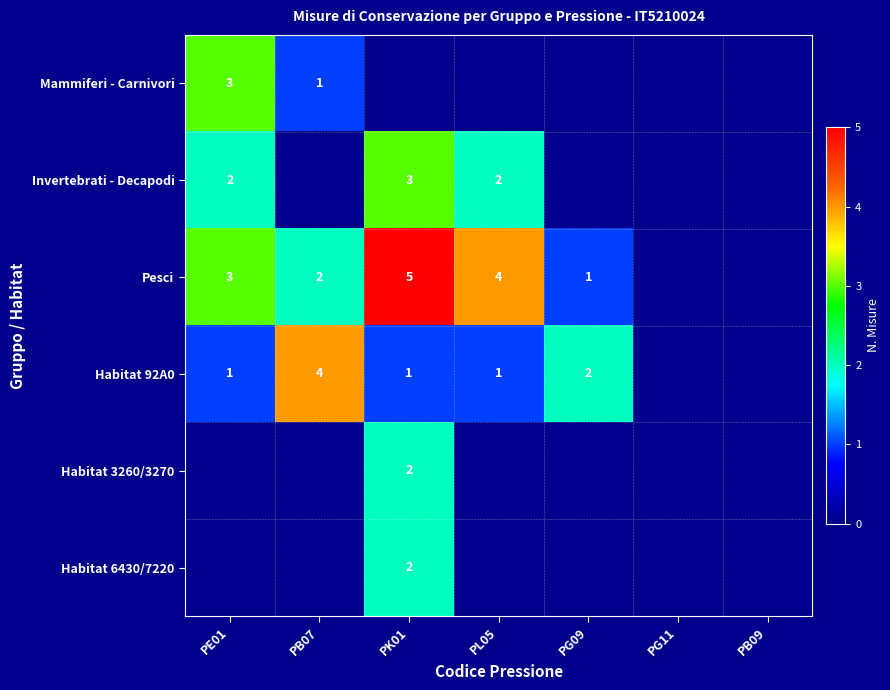

Is it true that Mammiferi - Carnivori equals 2 at PB07?

False